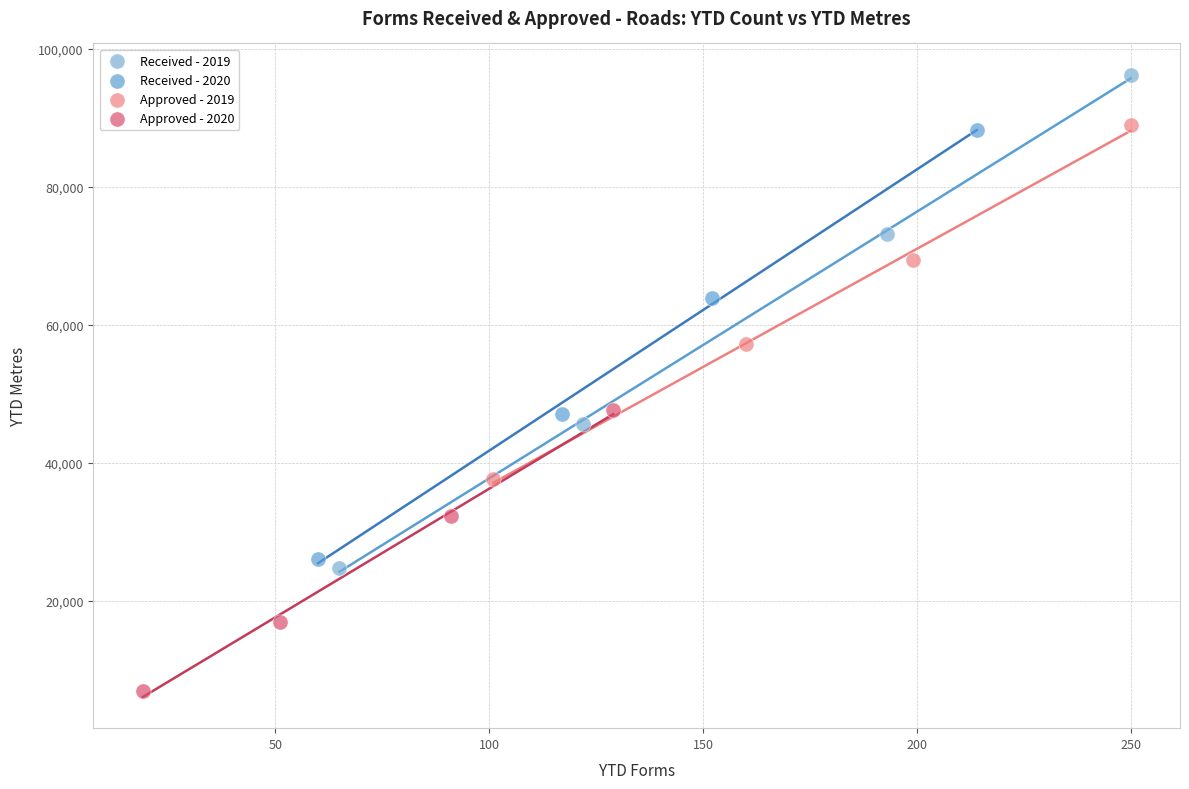

Which series has the widest spread of Y values?

Received - 2019